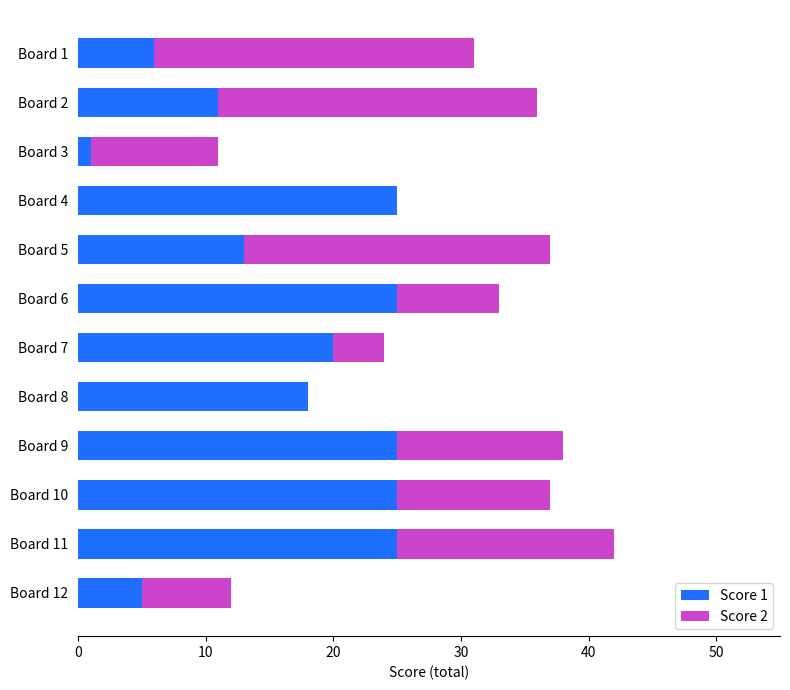

Is it true that Score 1 equals 2 at Board 2?

False